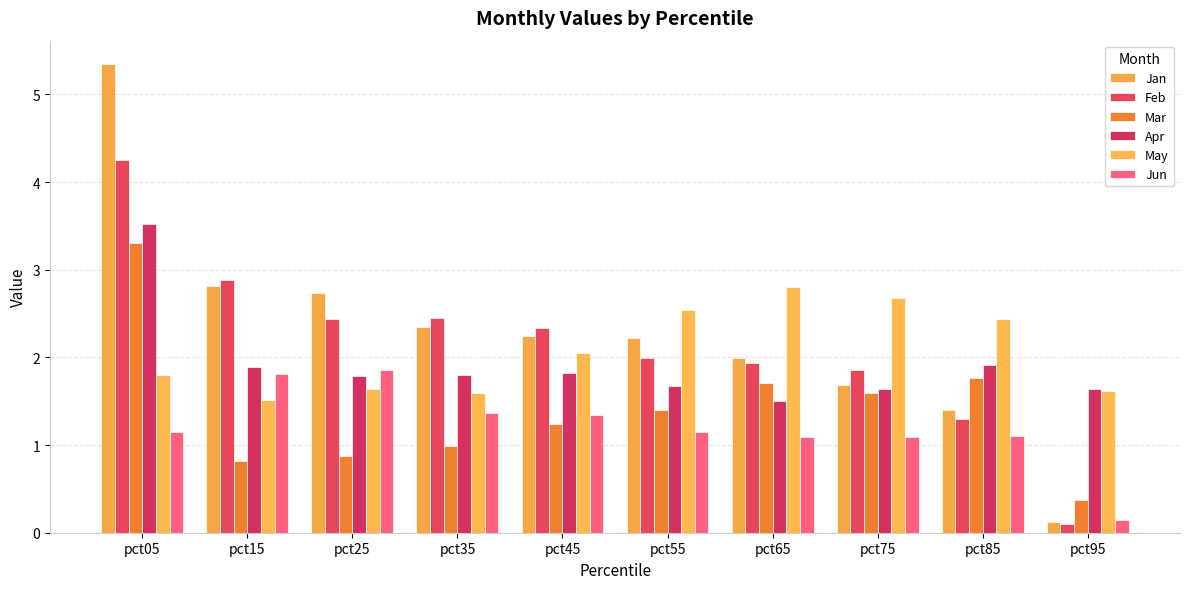

At which label does Feb reach its minimum?

pct95